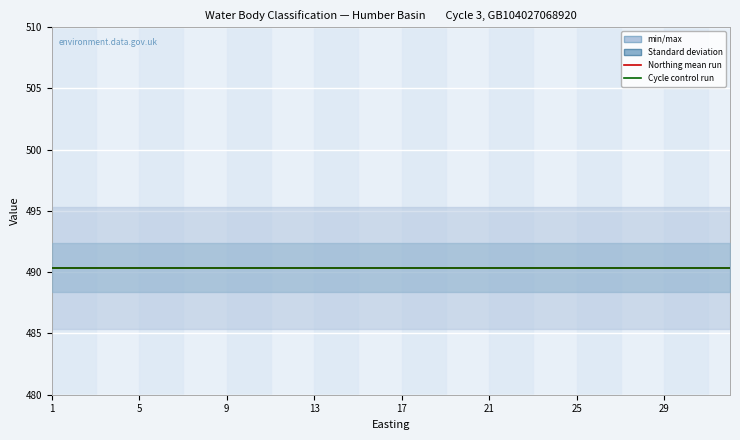

Does the chart display data point markers on the line(s)?

No